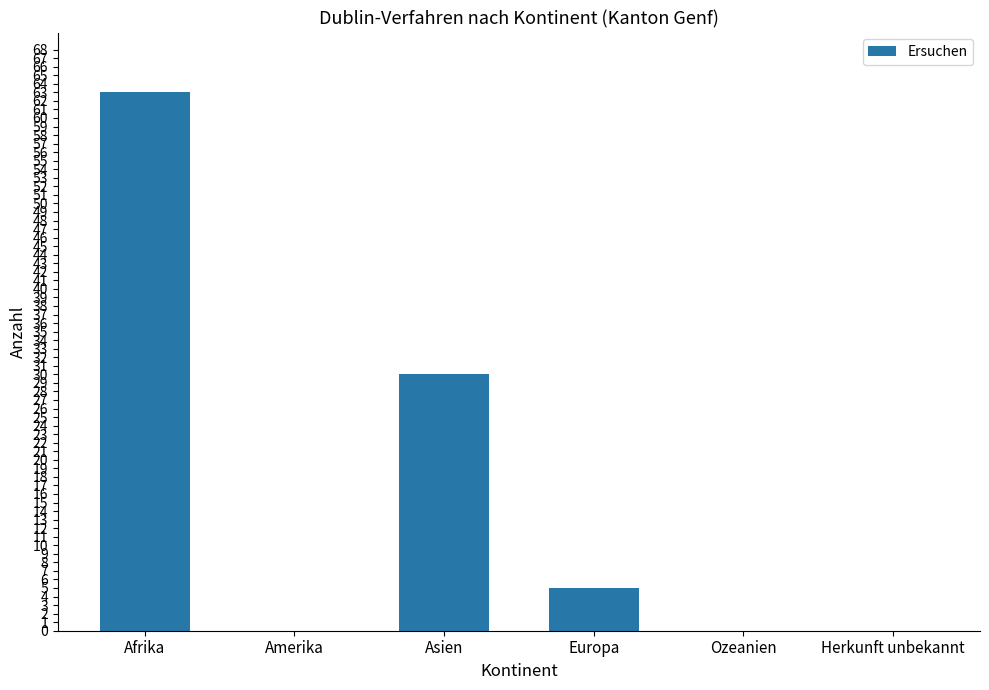

The value at Asien is 10. True or false?

False